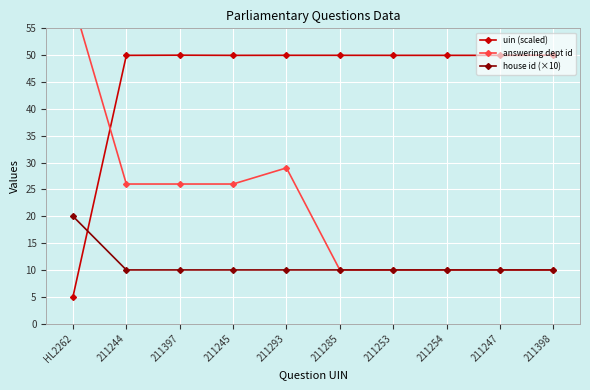

Which label corresponds to the largest value in the chart?

HL2262